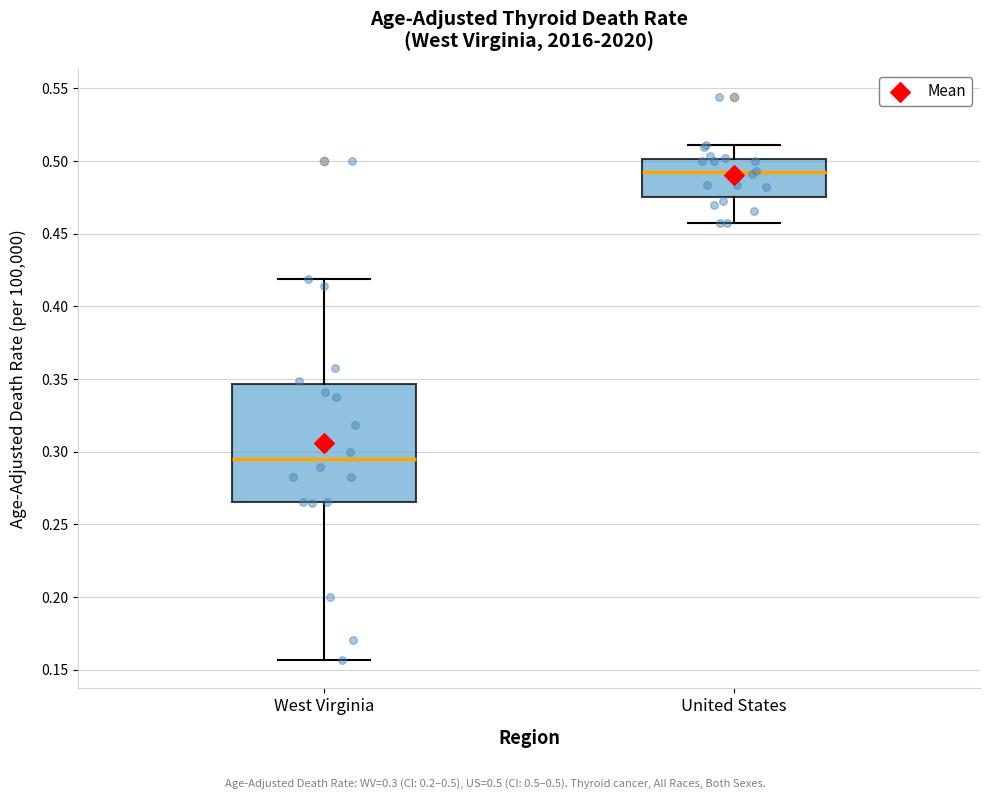

Which box is the tallest, from its lower edge to its upper edge?

West Virginia